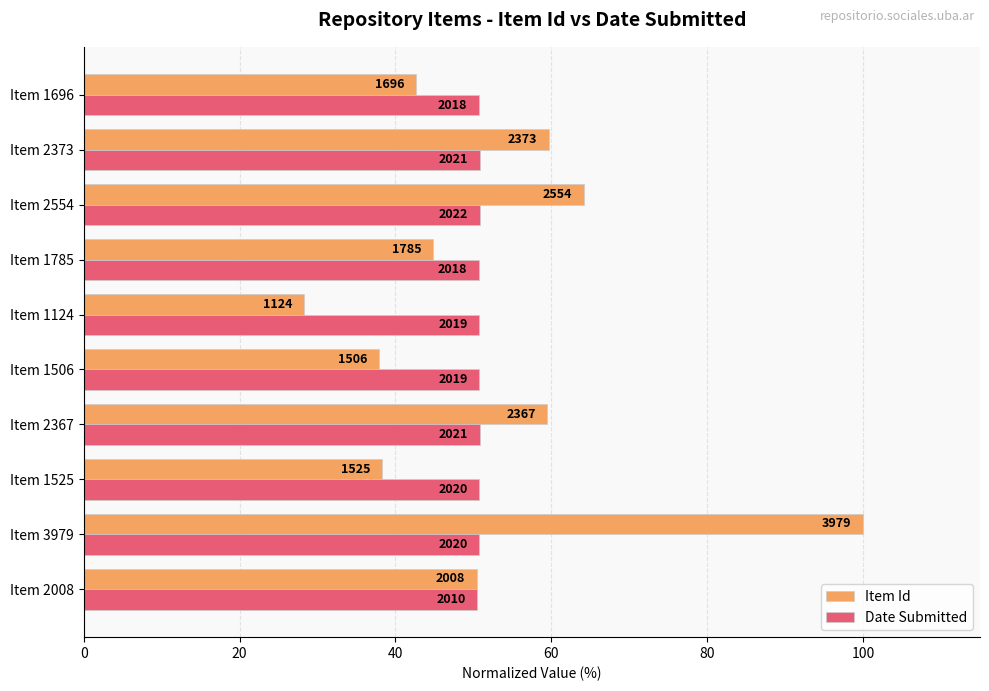

At how many categories does at least one series exceed 35?

10